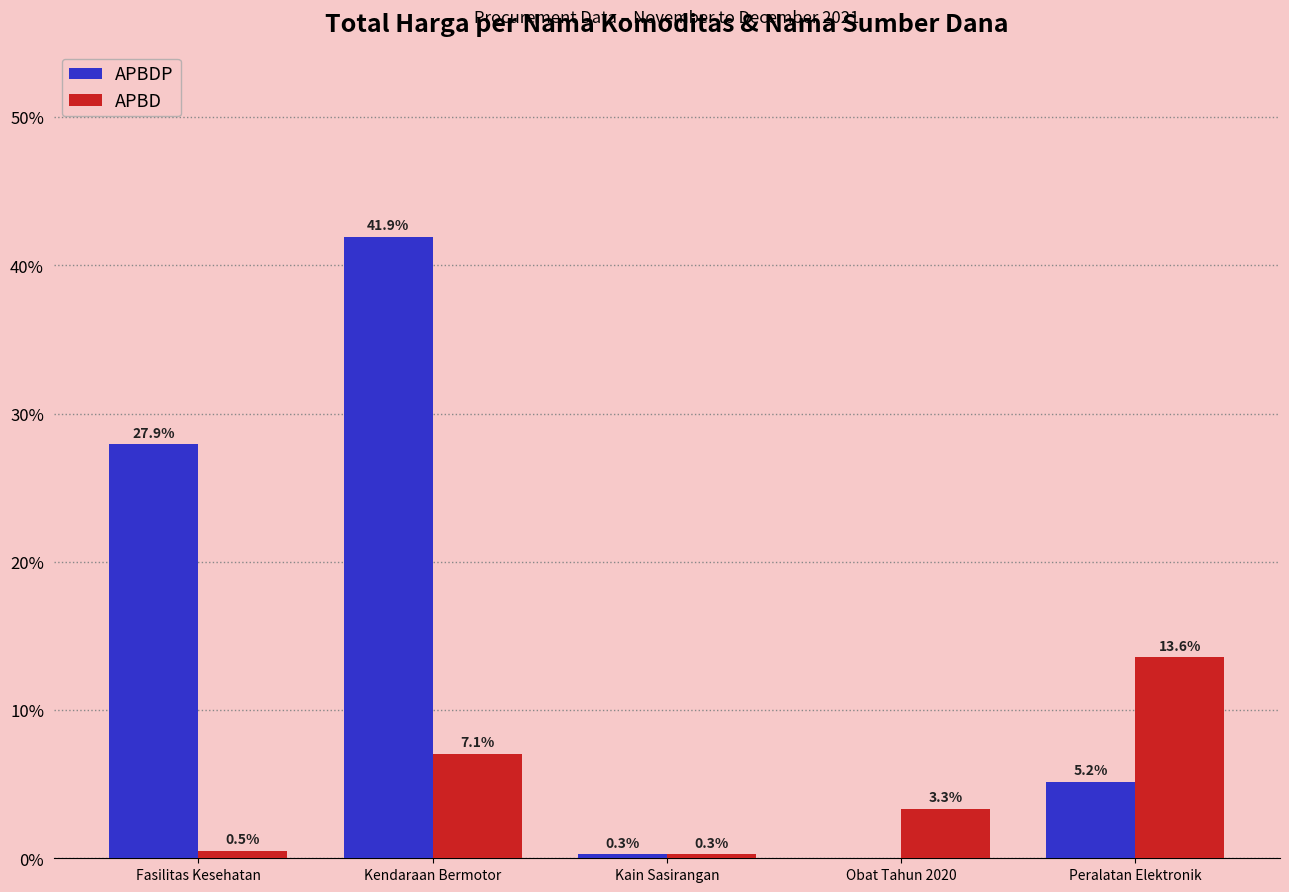

What is the sum of the APBDP values at Fasilitas Kesehatan and Peralatan Elektronik?

33.1